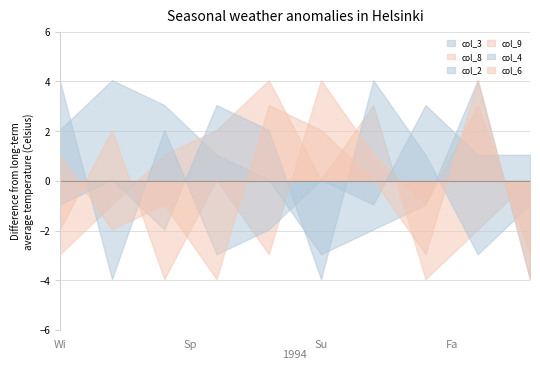

At which label does col_9 reach its peak?

Su